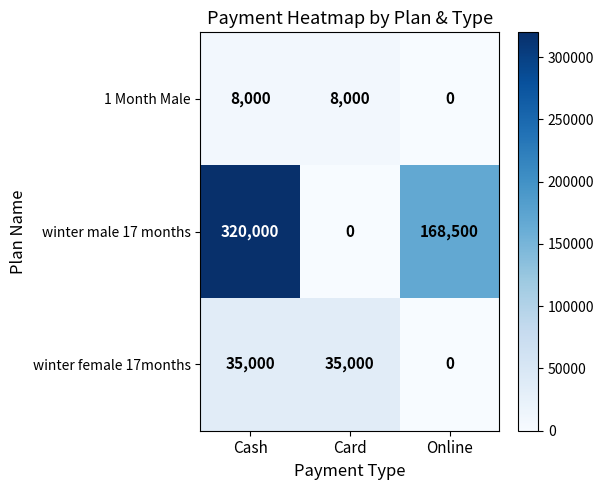

What is the greatest value displayed?

320000